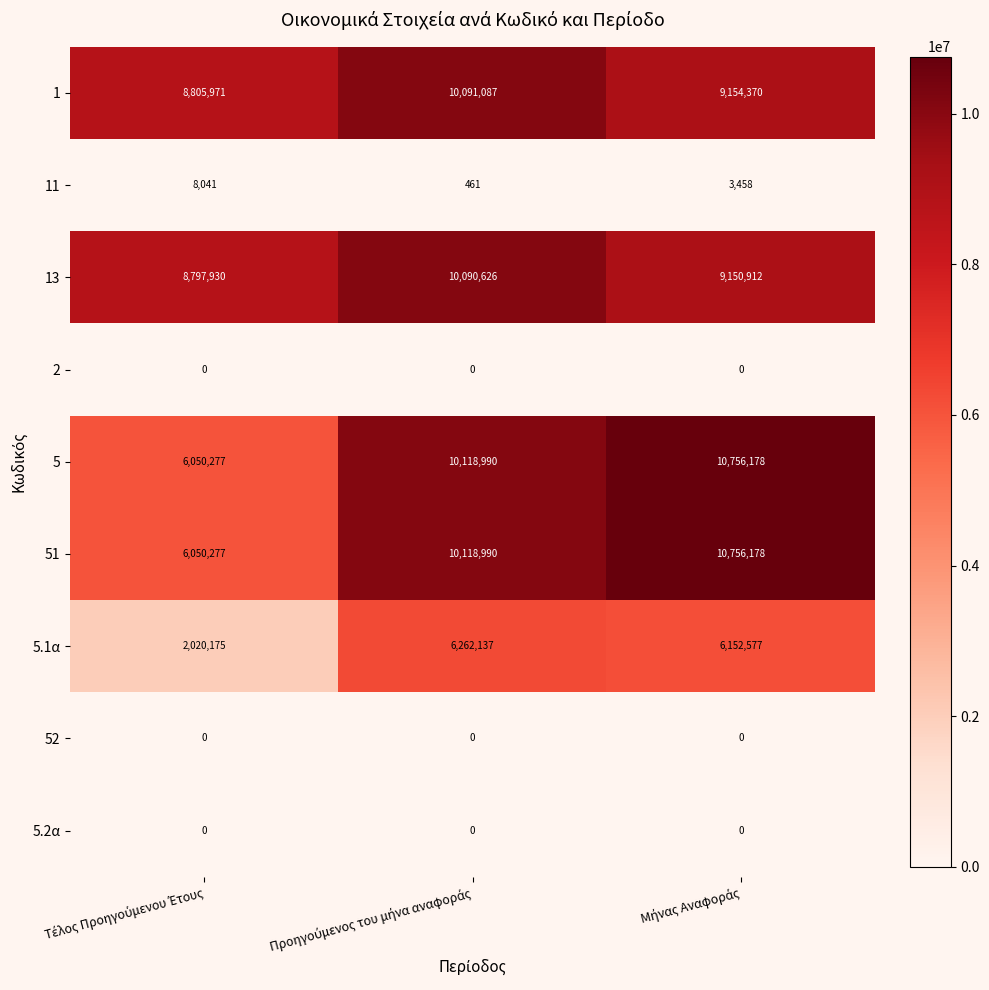

Reading left to right, what are all the values shown in this chart?

1: 8805971	10091087	9154370
11: 8041	461	3458
13: 8797930	10090626	9150912
2: 0	0	0
5: 6050277	10118990	10756178
51: 6050277	10118990	10756178
5.1α: 2020175	6262137	6152577
52: 0	0	0
5.2α: 0	0	0